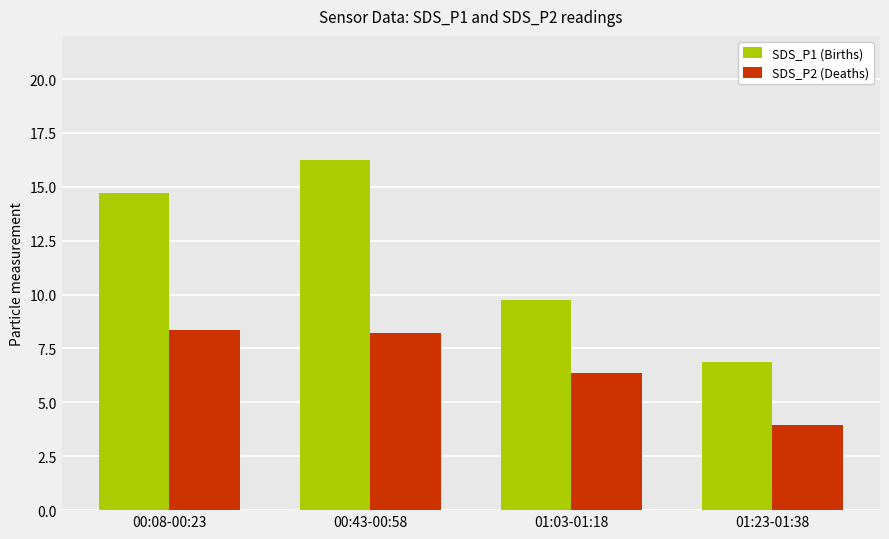

The value of SDS_P2 (Deaths) at 00:08-00:23 is 4.2. True or false?

False